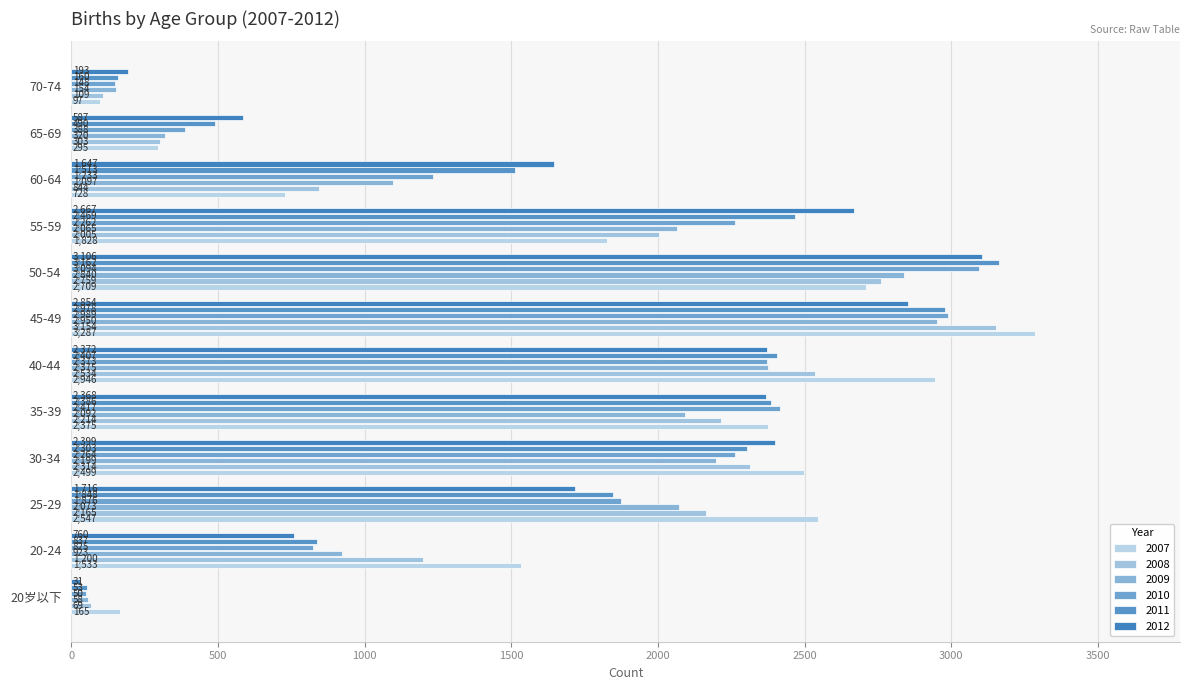

What is the label of the 3rd bar from the right?

60-64